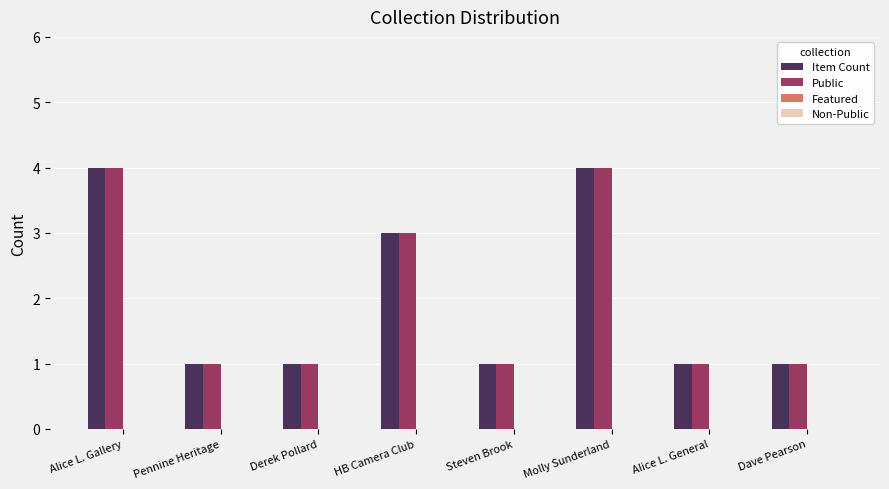

What value does the Item Count series have at Pennine Heritage?

1